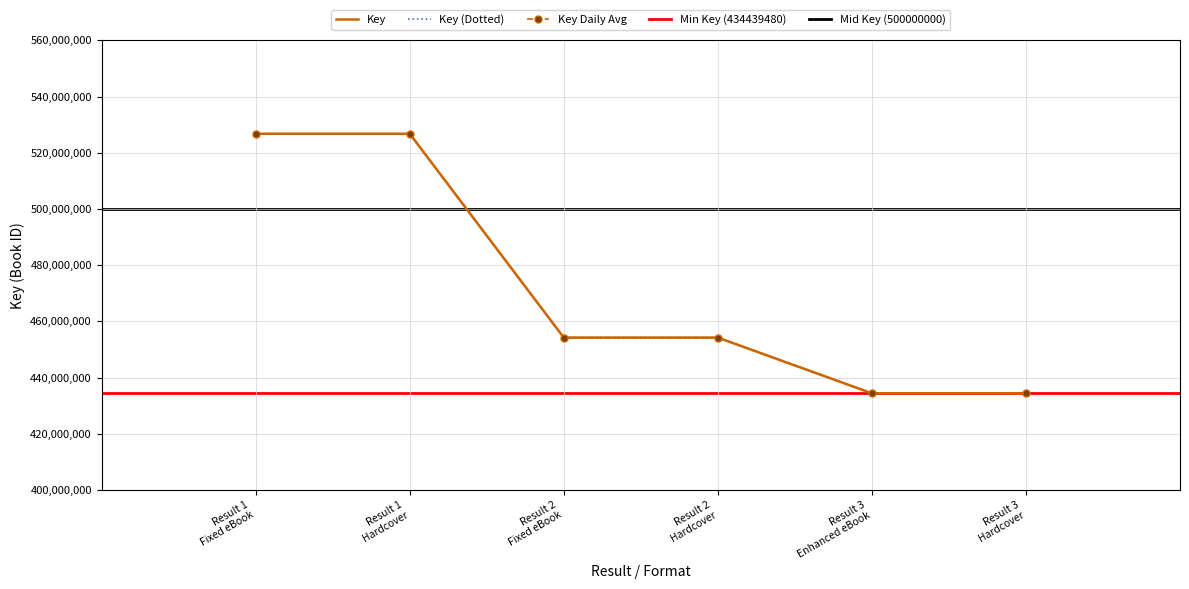

How many data points does each series have?

6